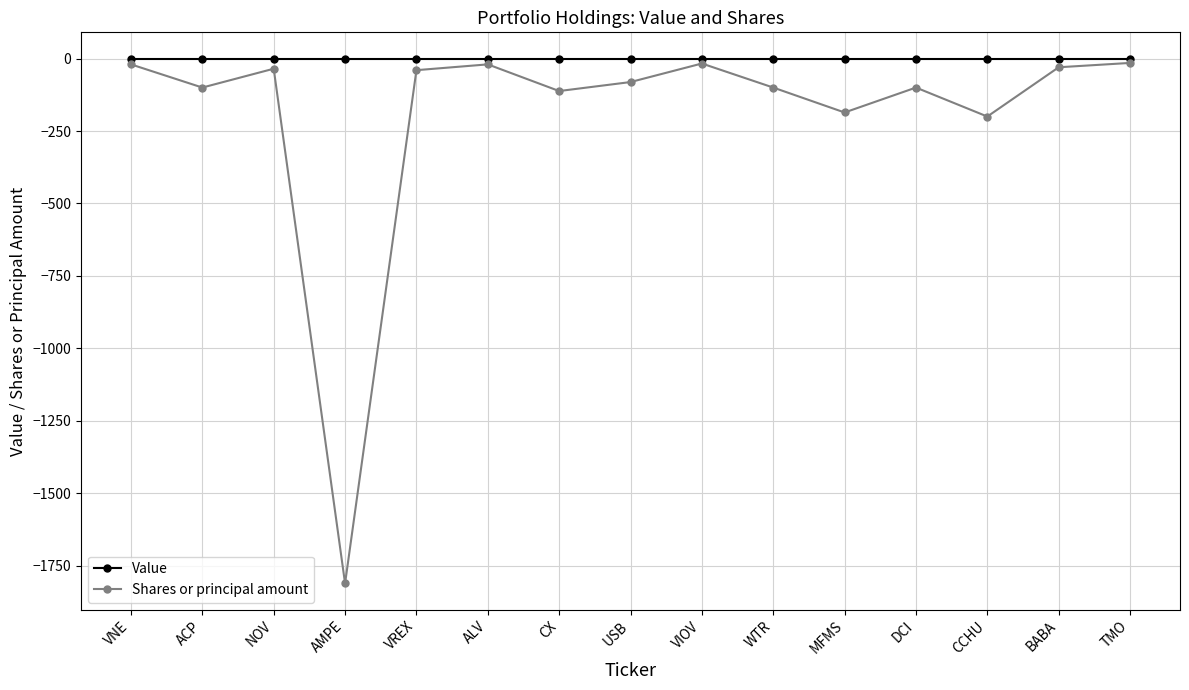

Which series changed the most between VIOV and MFMS?

Shares or principal amount